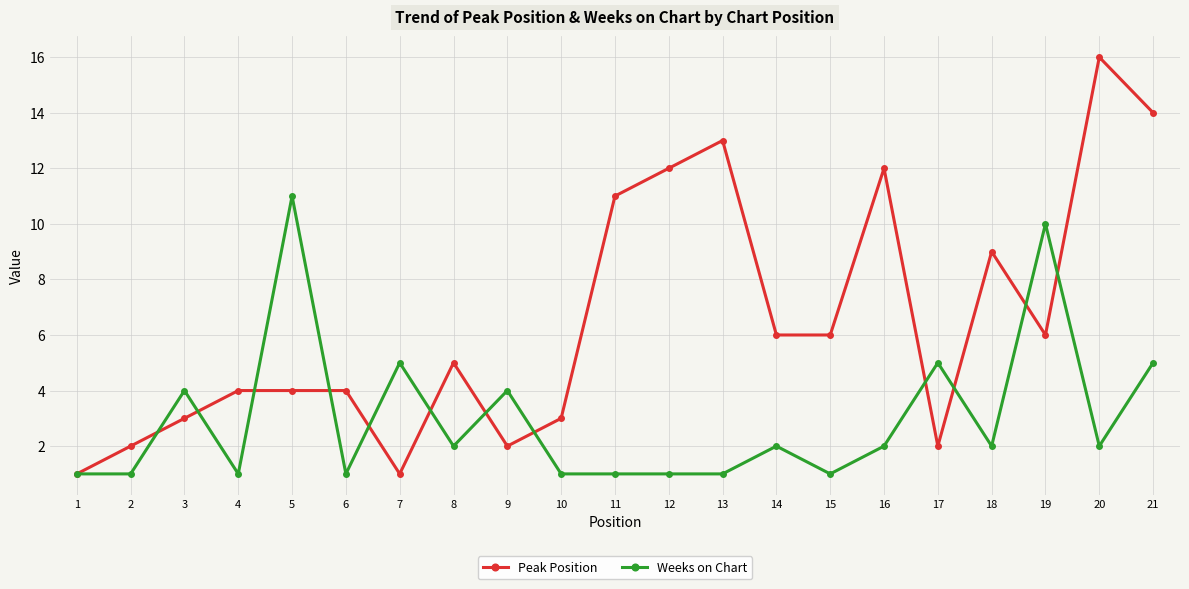

The Peak Position series shows 14 at 21. True or false?

True